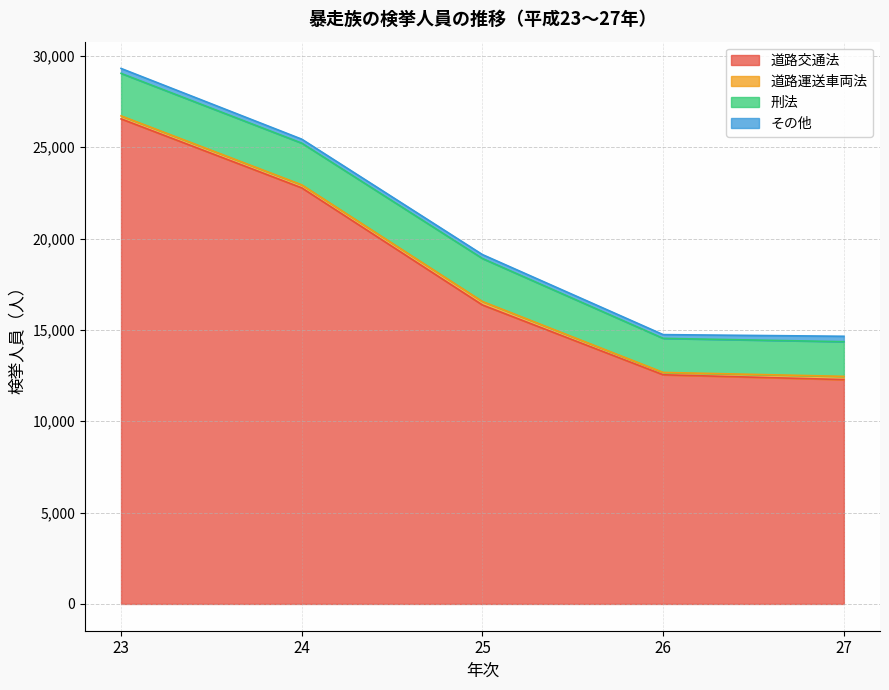

Read the その他 value at 23, to the nearest 10.

270